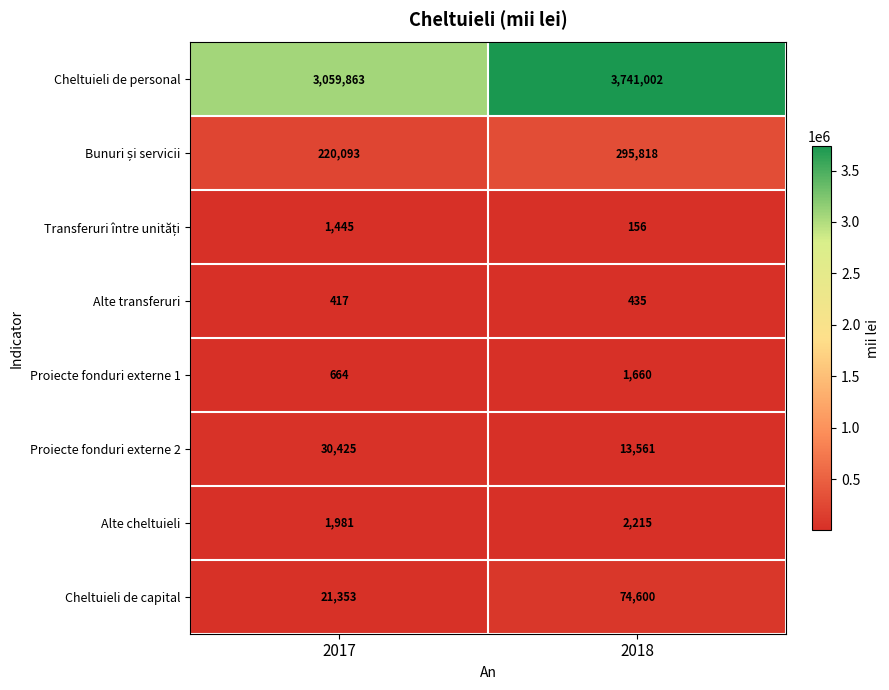

At how many categories does at least one series exceed 1129704?

2